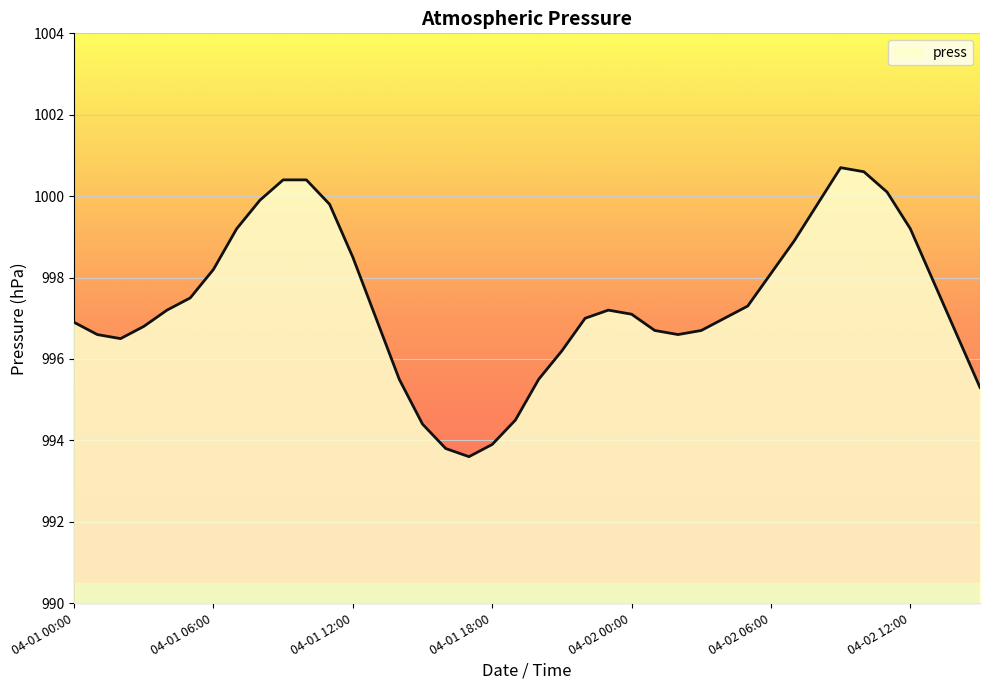

Rank the categories by value from lowest to highest.

04-01 17:00, 04-01 16:00, 04-01 18:00, 04-01 15:00, 04-01 19:00, 04-02 15:00, 04-01 14:00, 04-01 20:00, 04-01 21:00, 04-01 02:00, 04-01 01:00, 04-02 02:00, 04-02 14:00, 04-02 01:00, 04-02 03:00, 04-01 03:00, 04-01 00:00, 04-01 13:00, 04-01 22:00, 04-02 04:00, 04-02 00:00, 04-01 04:00, 04-01 23:00, 04-02 05:00, 04-01 05:00, 04-02 13:00, 04-02 06:00, 04-01 06:00, 04-01 12:00, 04-02 07:00, 04-01 07:00, 04-02 12:00, 04-01 11:00, 04-02 08:00, 04-01 08:00, 04-02 11:00, 04-01 09:00, 04-01 10:00, 04-02 10:00, 04-02 09:00